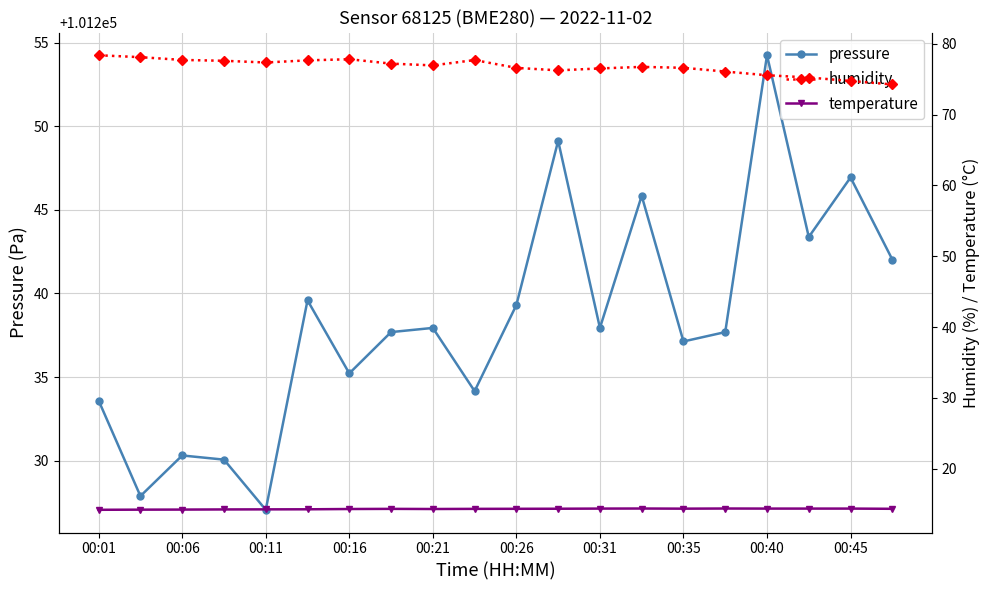

The pressure series shows 148562.6 at 00:40. True or false?

False